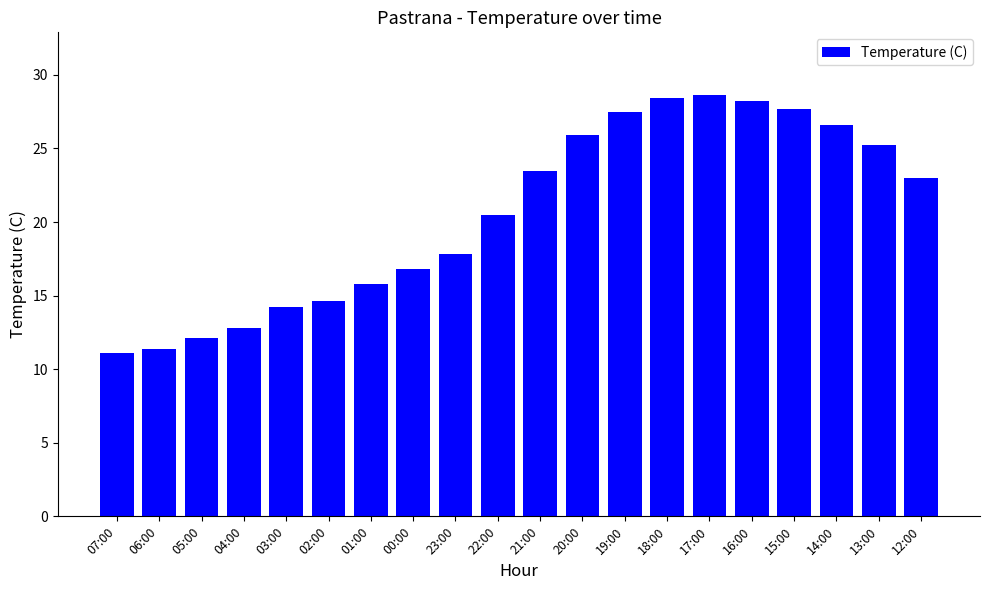

What is the label of the 1st bar from the left?

07:00